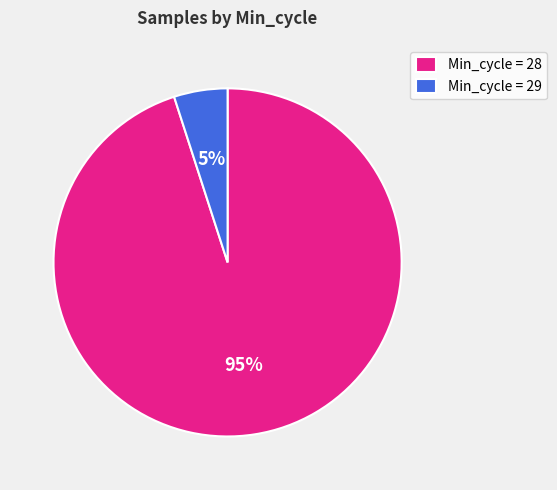

Between Min_cycle = 28 and Min_cycle = 29, which is larger?

Min_cycle = 28